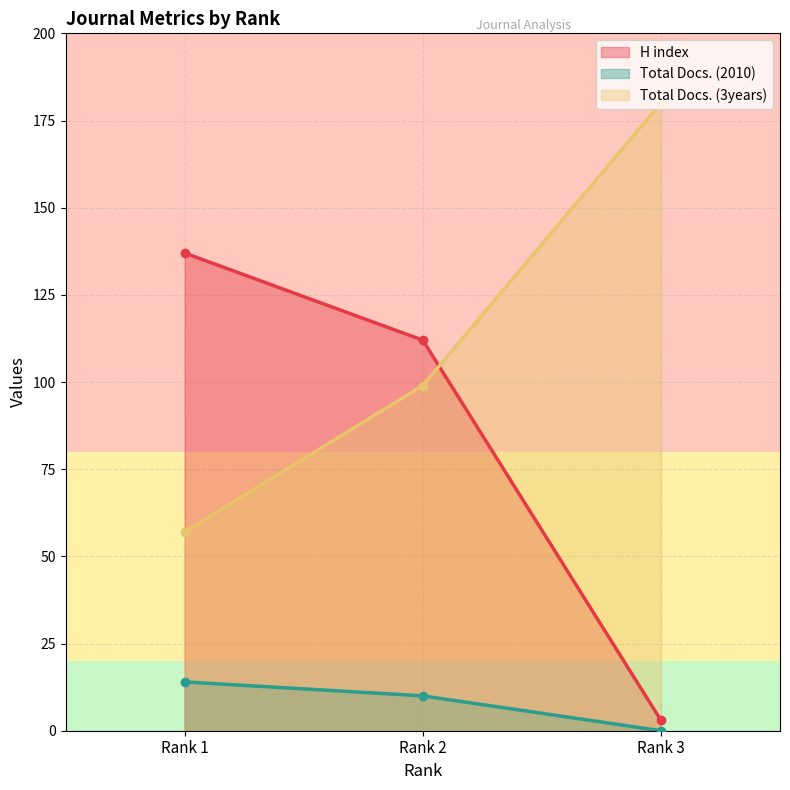

Count the number of categories in the chart.

3